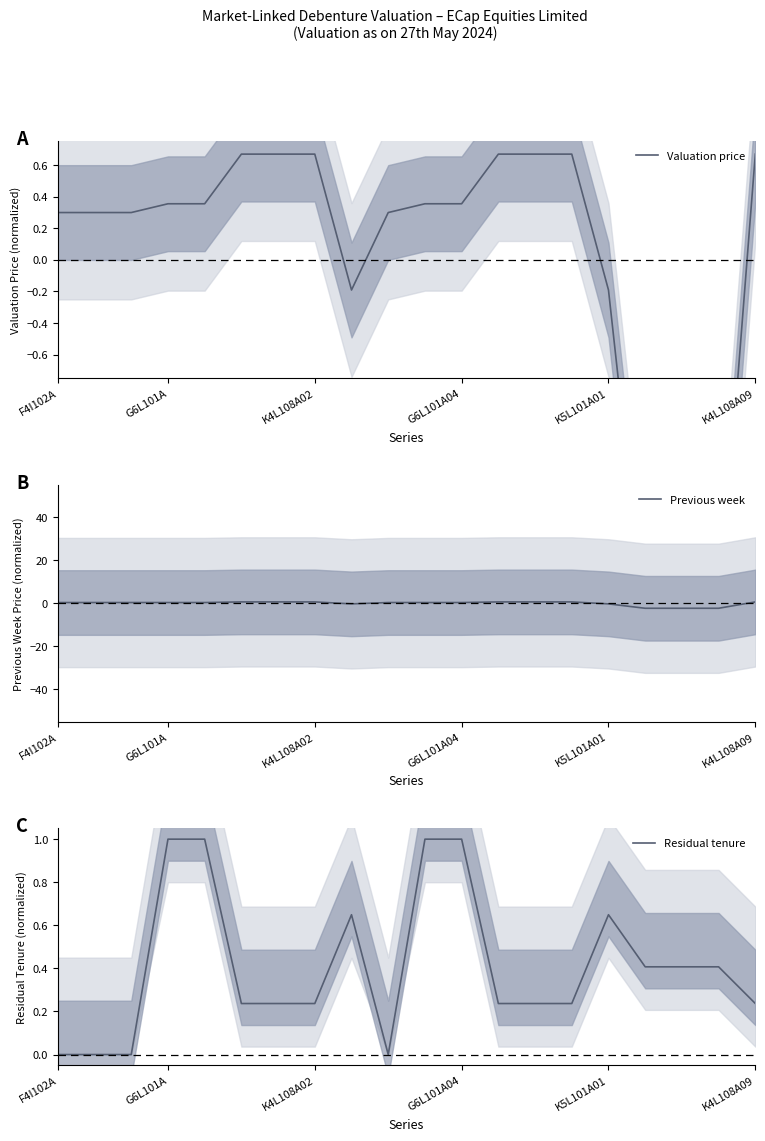

Is it true that Residual tenure equals 0.0 at F4I102A?

True